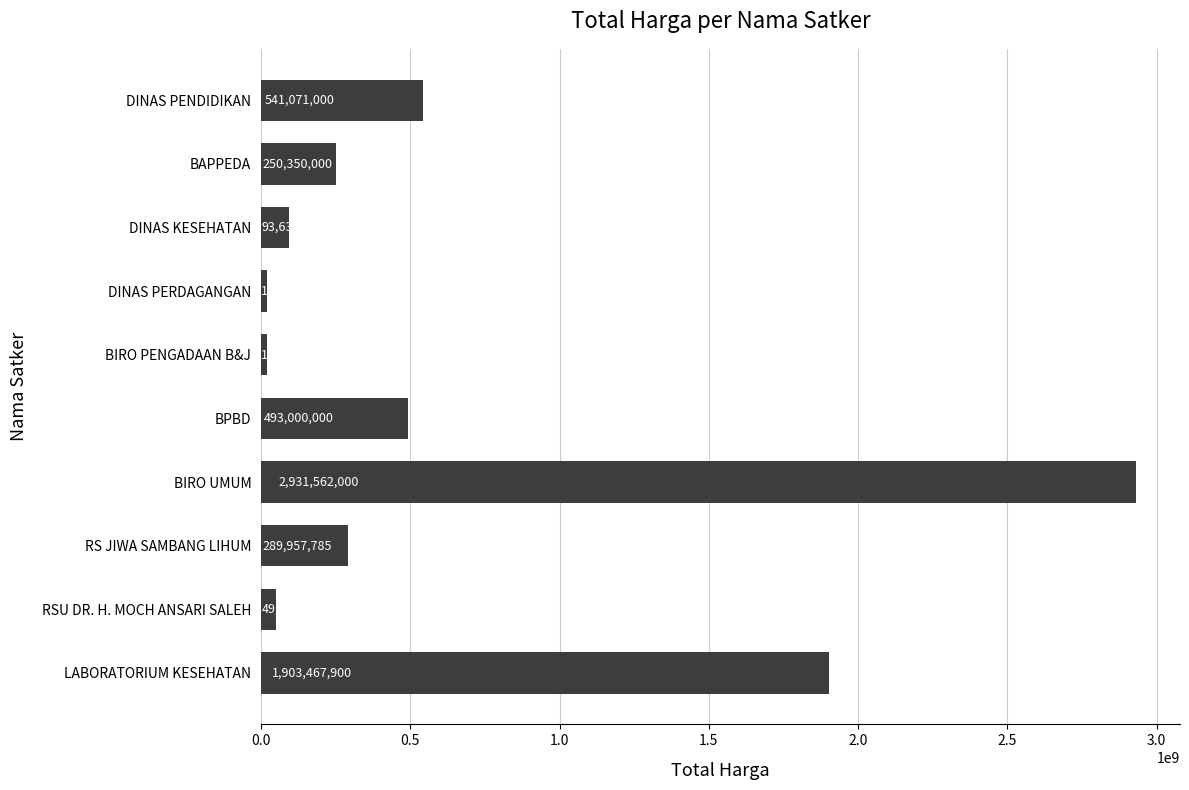

Where is the data nearest to the value 1475231000?

LABORATORIUM KESEHATAN